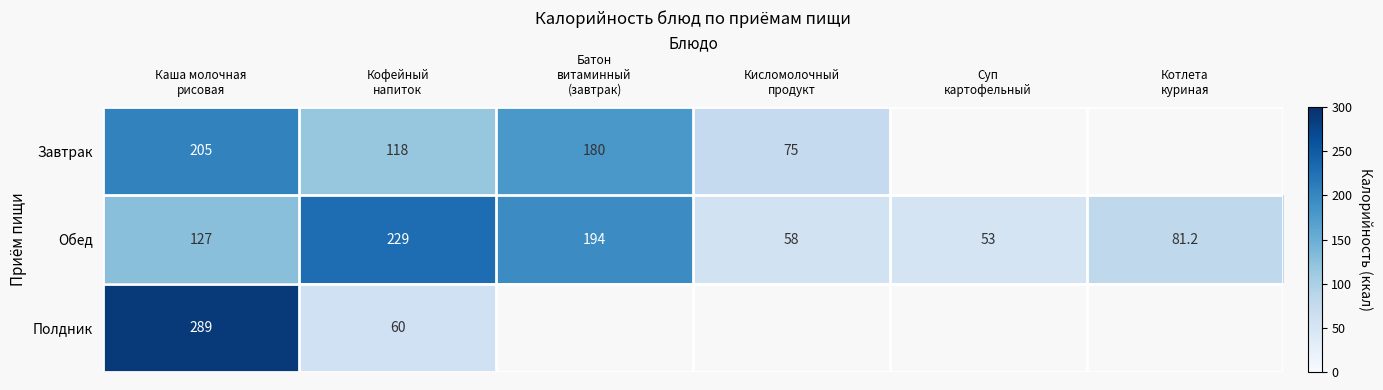

What is the difference between the second highest and second lowest values in the Обед series?

136.0